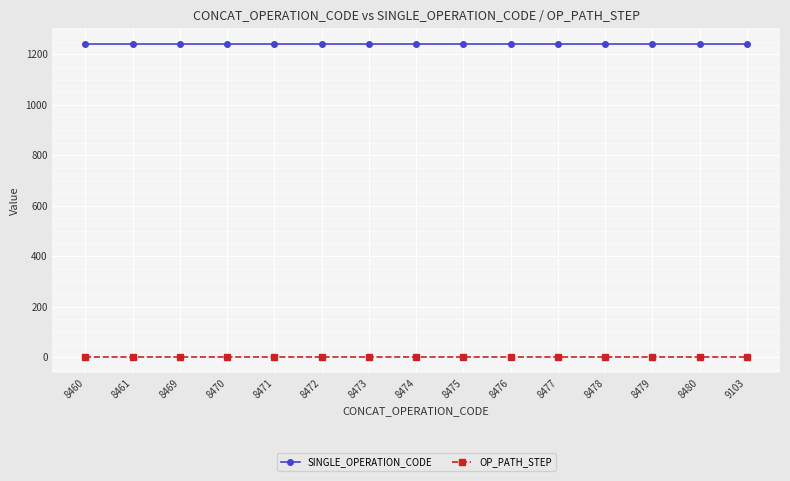

True or false: SINGLE_OPERATION_CODE and OP_PATH_STEP cross at least once.

False